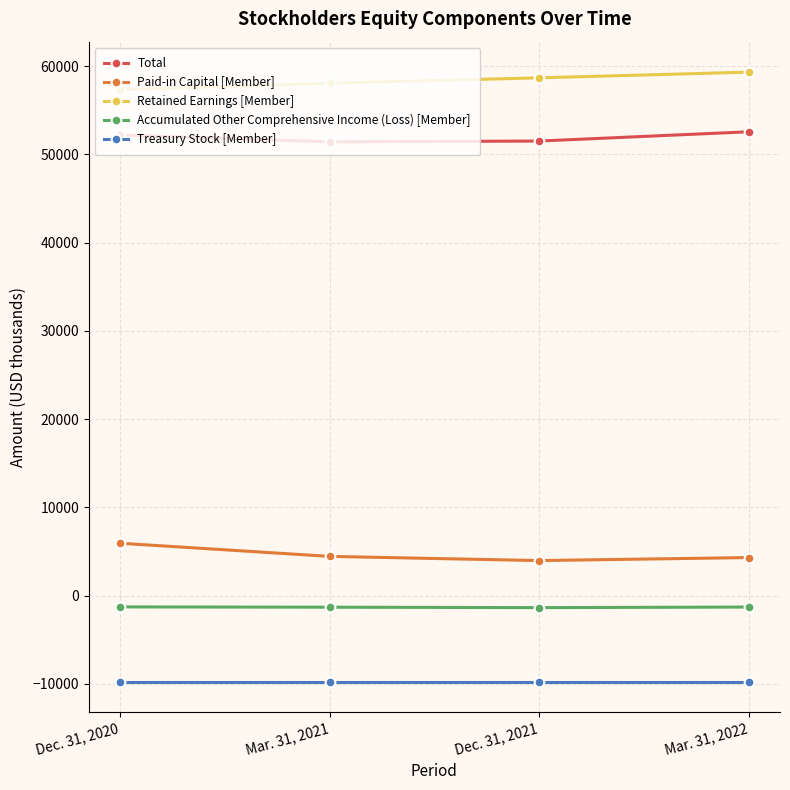

What is the difference between the maximum and minimum values in the Retained Earnings [Member] series?

1999